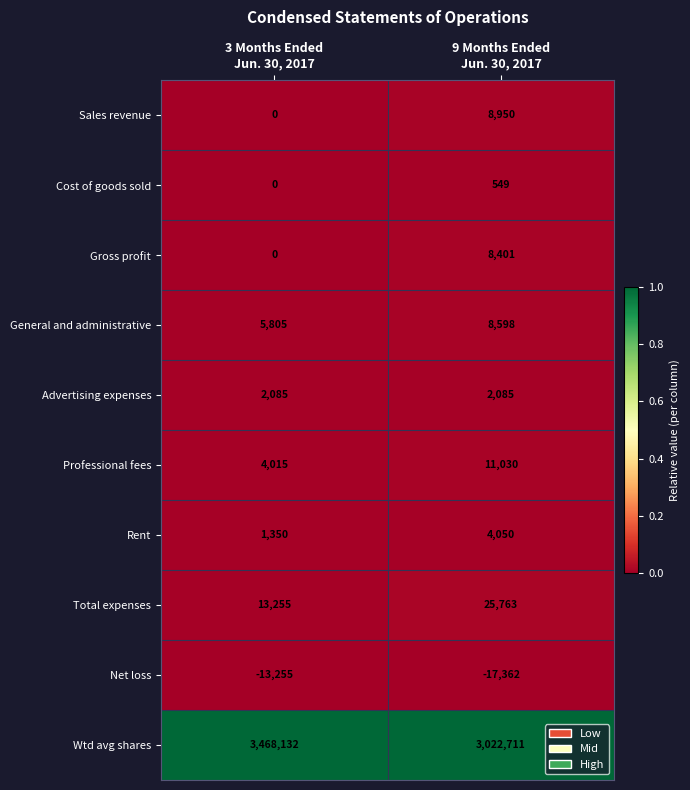

At how many categories does at least one series exceed 0?

2